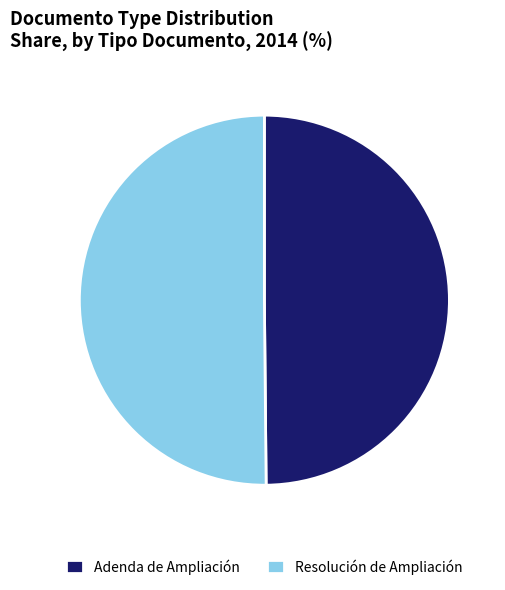

Approximately how many times larger is the value at Resolución de Ampliación compared to Adenda de Ampliación?

1.0